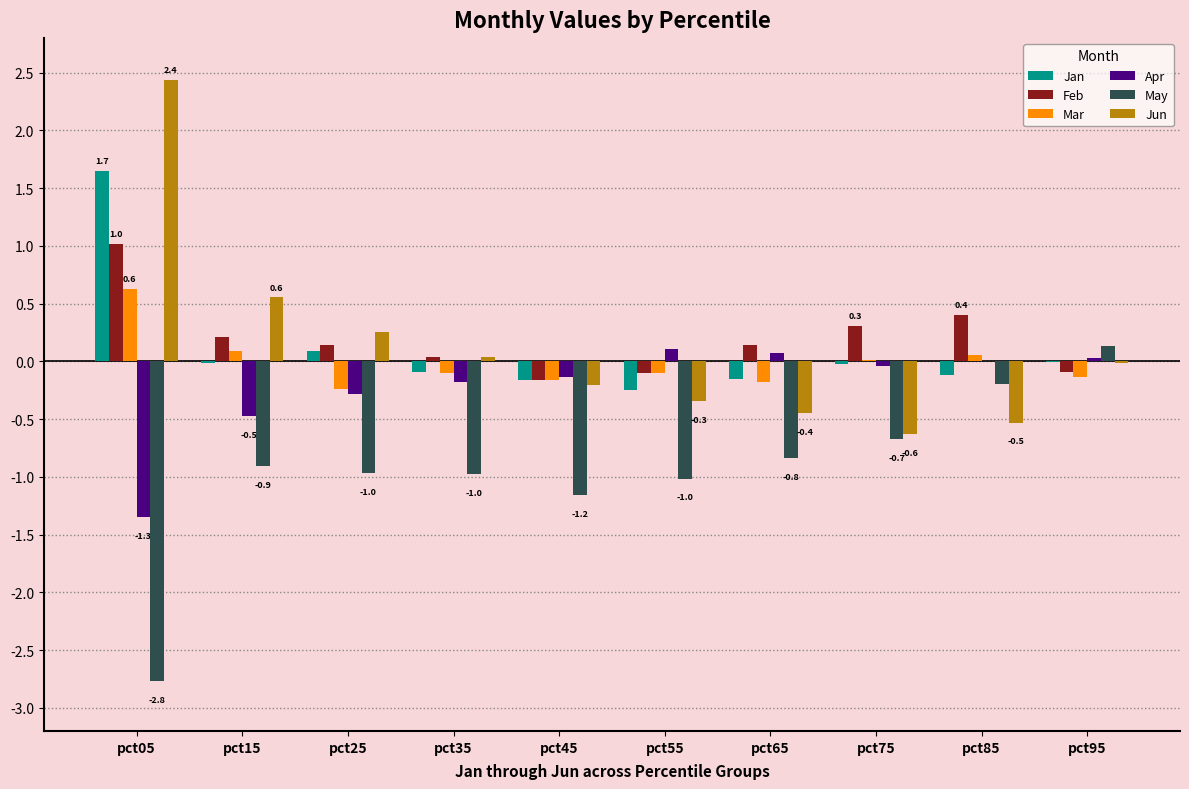

The value of May at pct95 is 0.1. True or false?

True